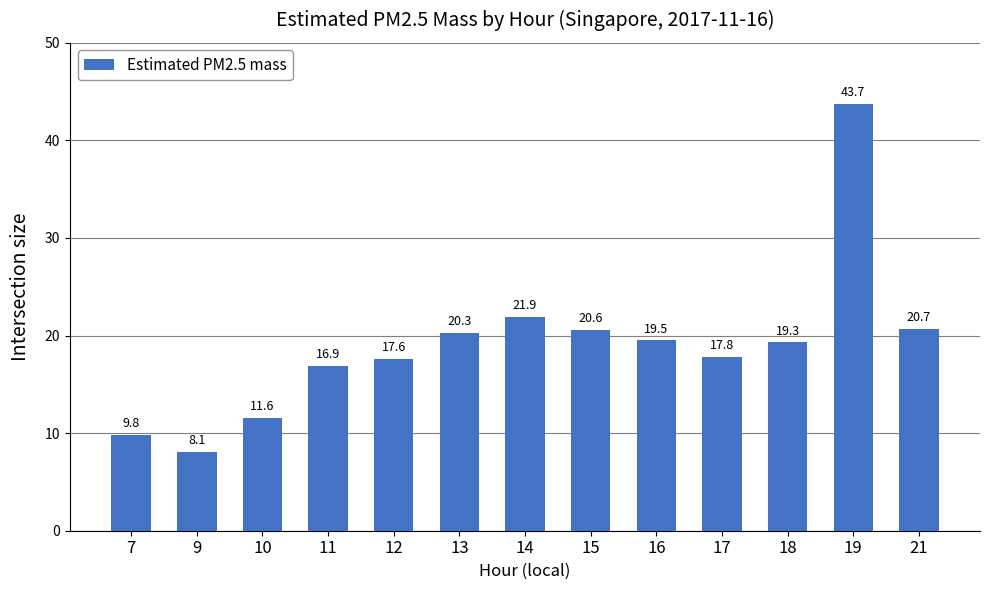

Is it true that the value at 12 is 29.8?

False